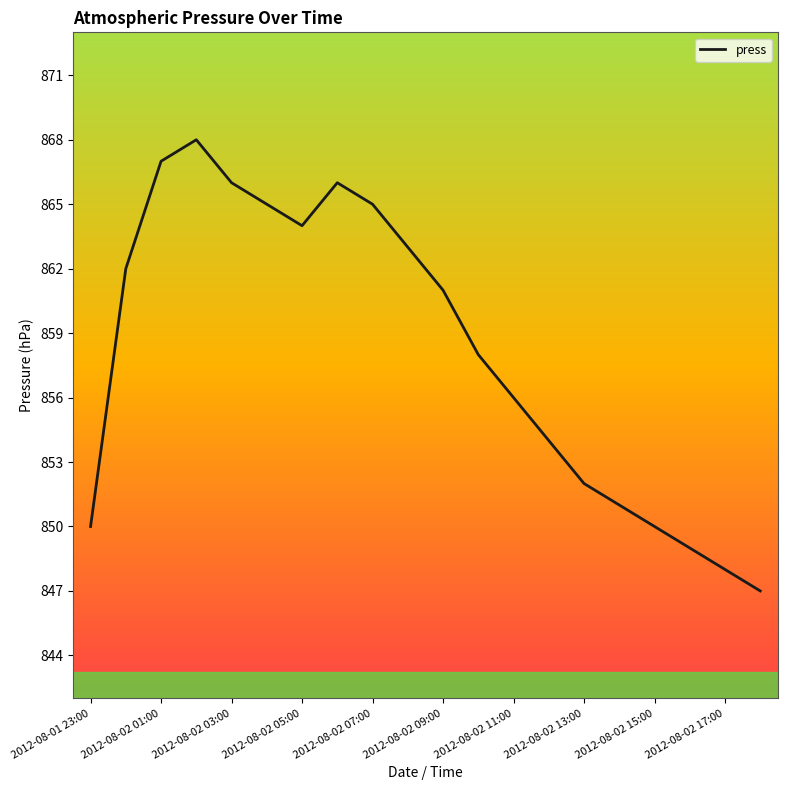

What is the difference between the maximum and minimum values?

21